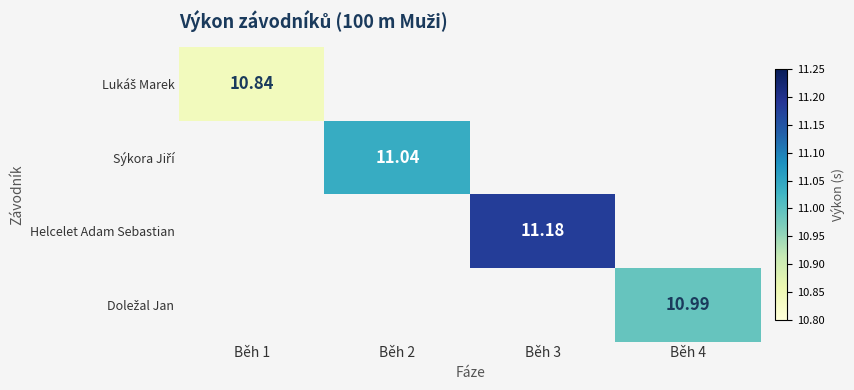

What is the maximum value shown in the chart?

11.2